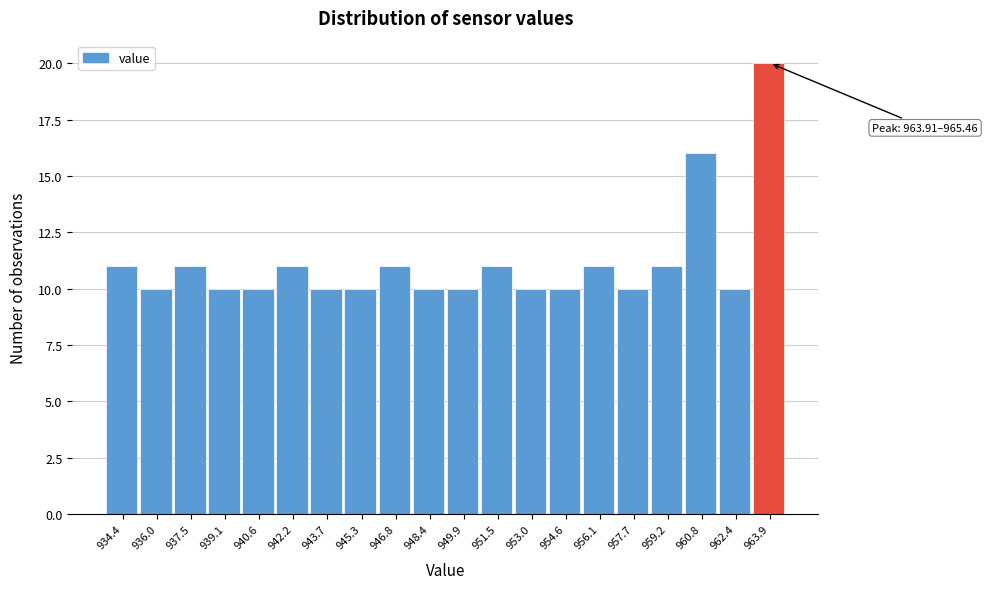

Reading right to left, transcribe all the data shown in this chart.

20	10	16	11	10	11	10	10	11	10	10	11	10	10	11	10	10	11	10	11